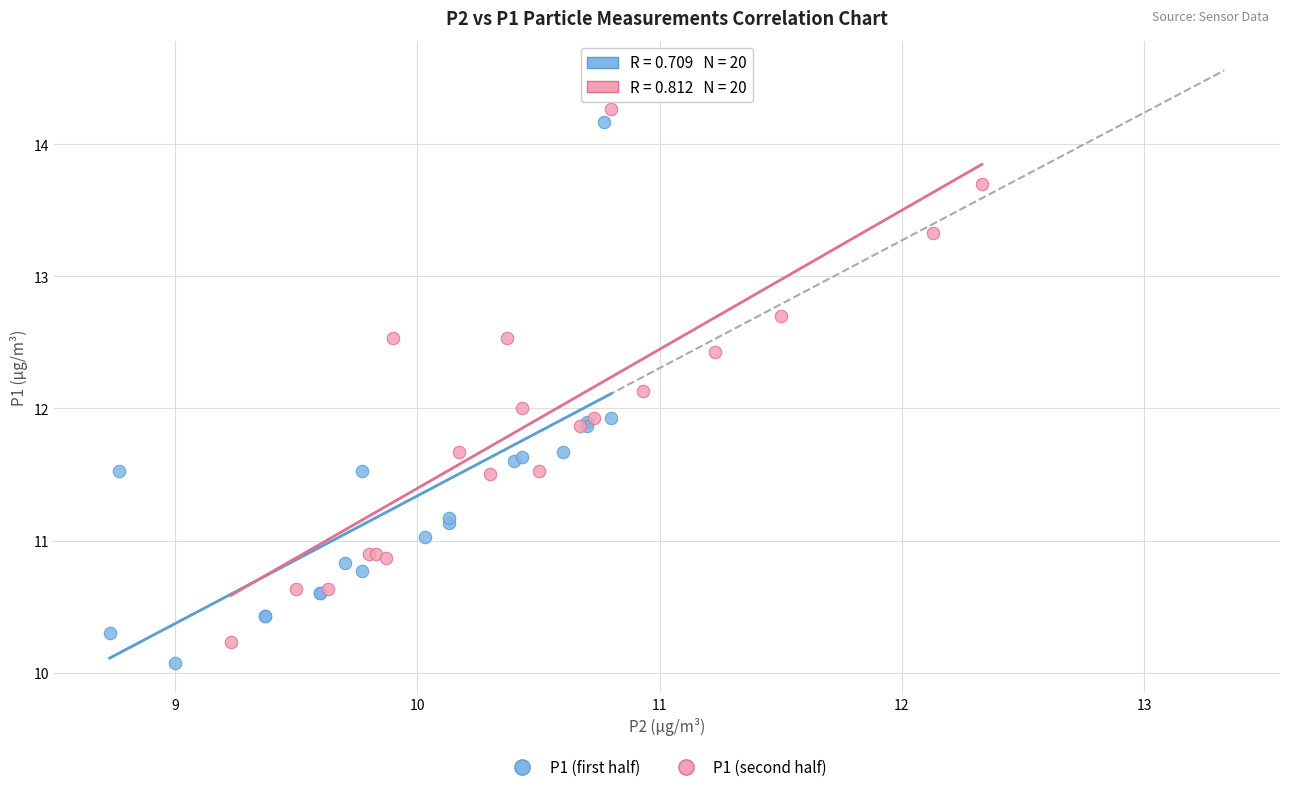

Which series has the widest spread of Y values?

P1 (first half)